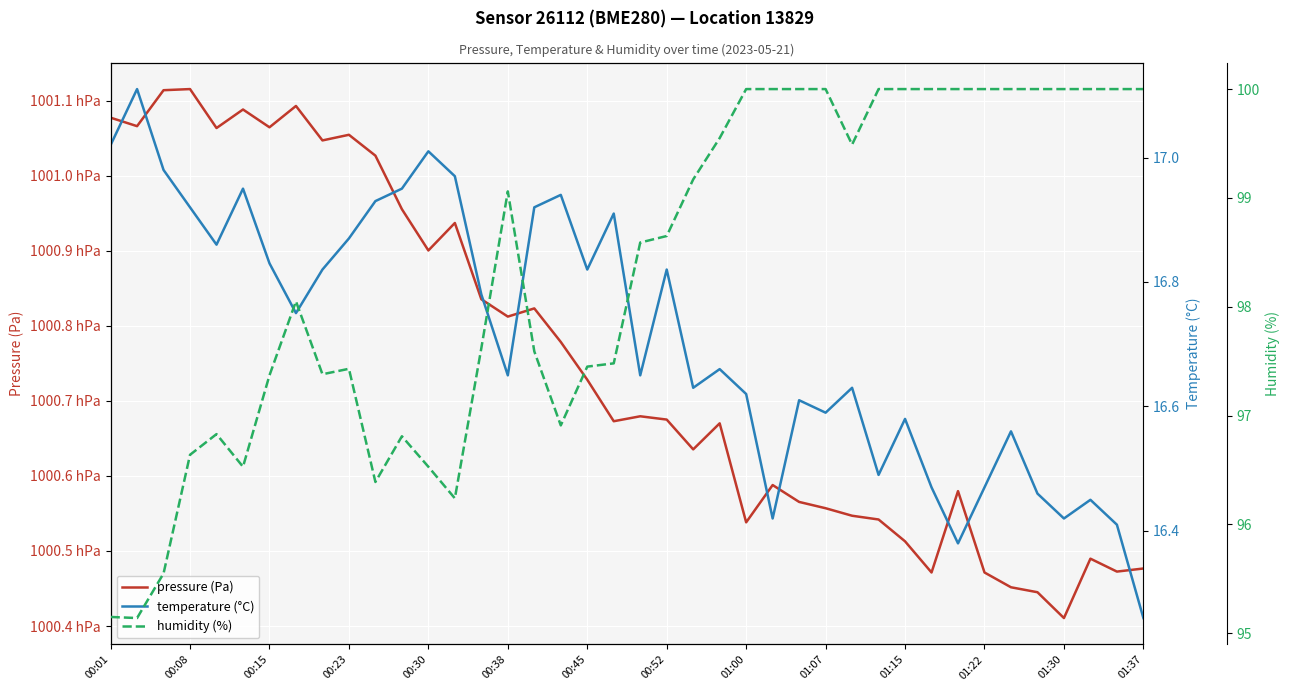

Is it true that temperature (°C) equals 16.4 at 25?

True